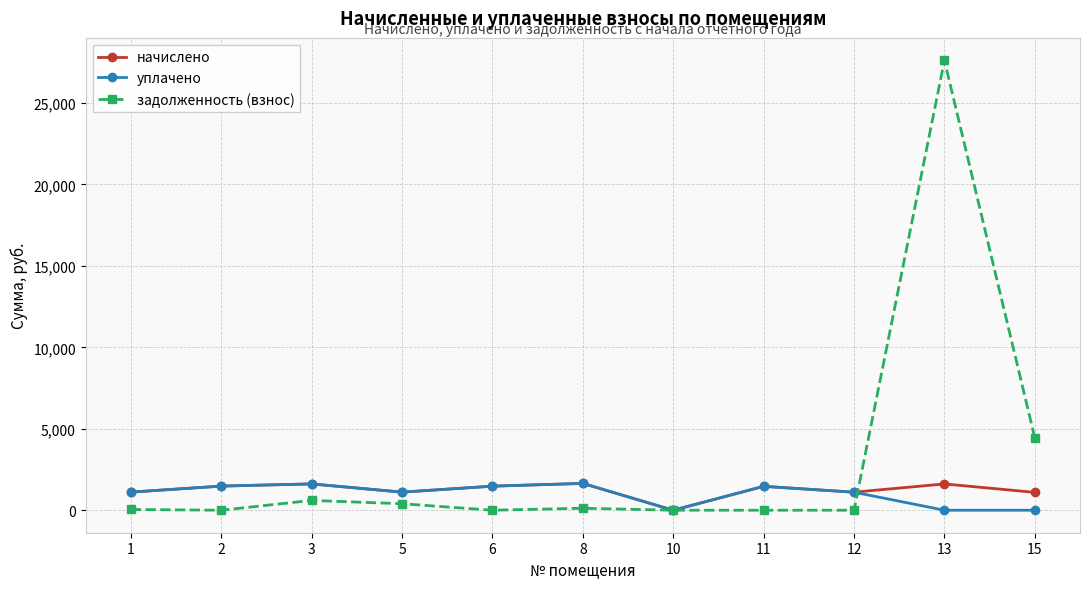

Where is задолженность (взнос) nearest to the value 13805?

15